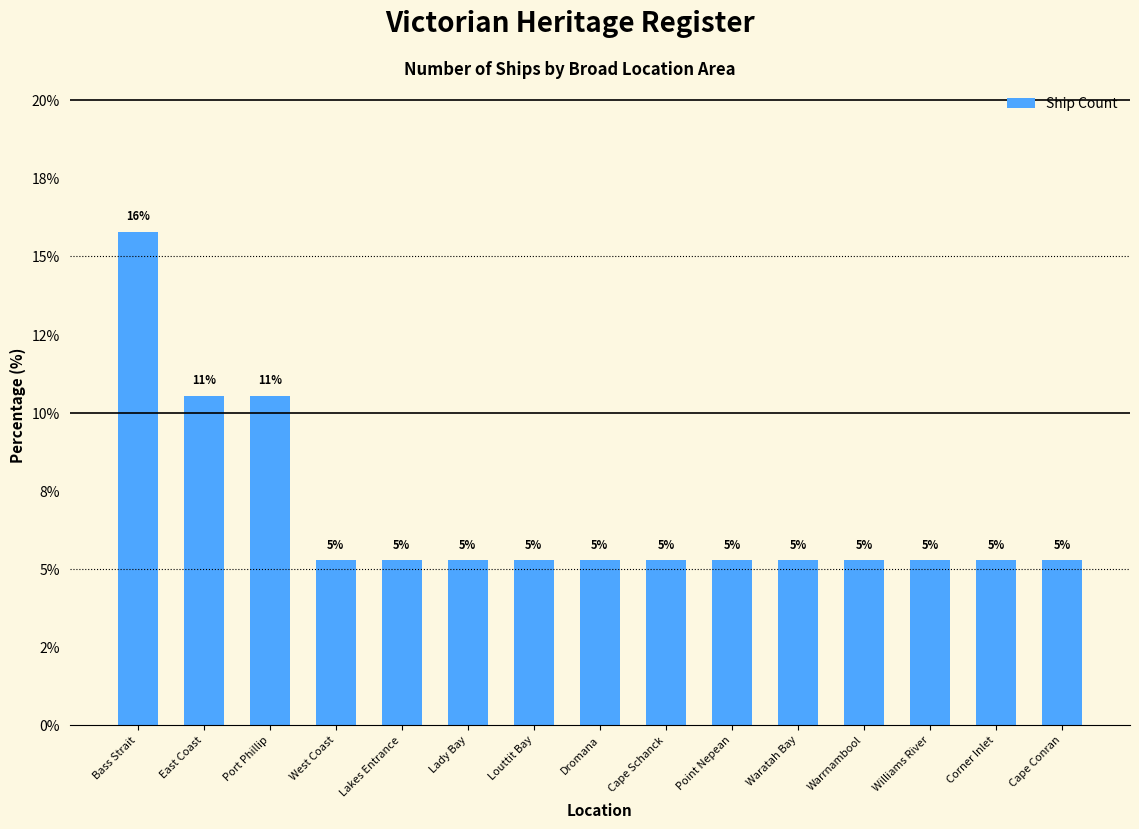

How many categories are shown in the chart?

15